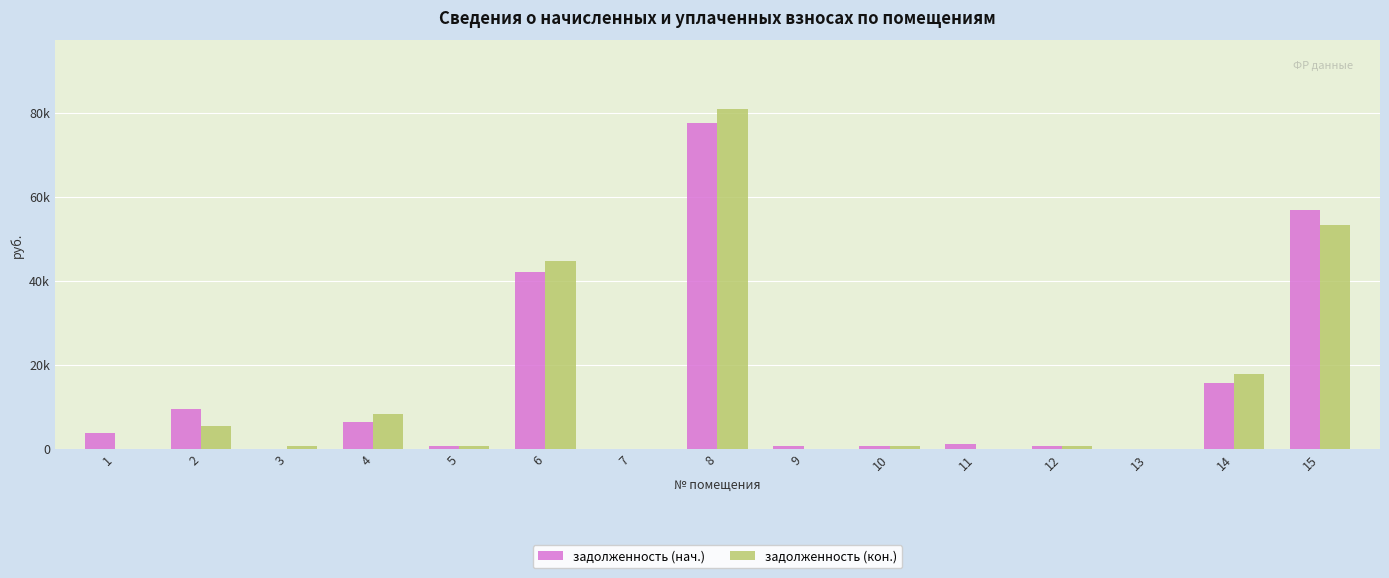

What are all the series names shown in the legend?

задолженность (нач.), задолженность (кон.)